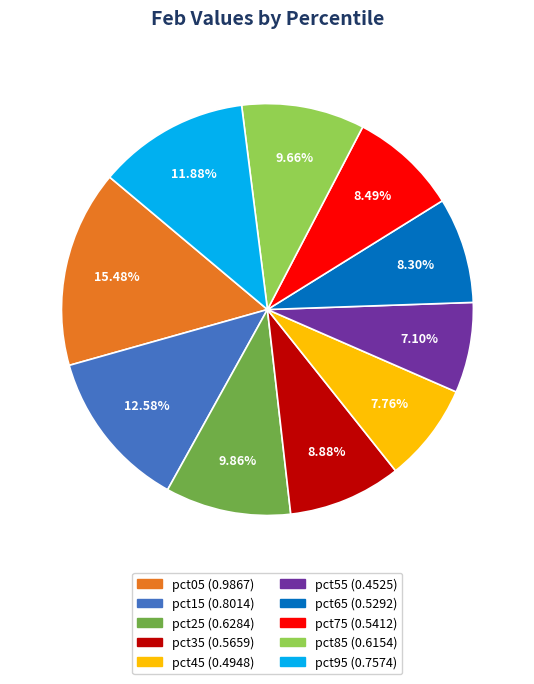

What percentage is the pct55 slice, to the nearest percent?

7%